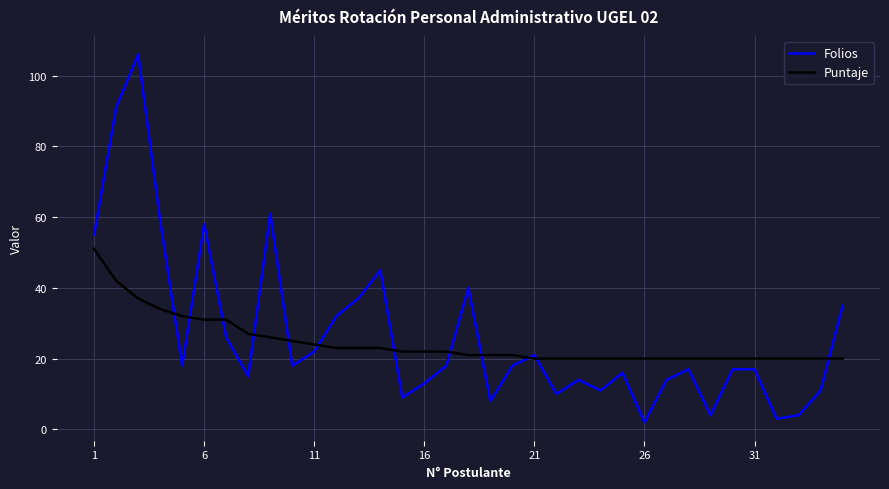

Which series has the widest spread of values?

Folios